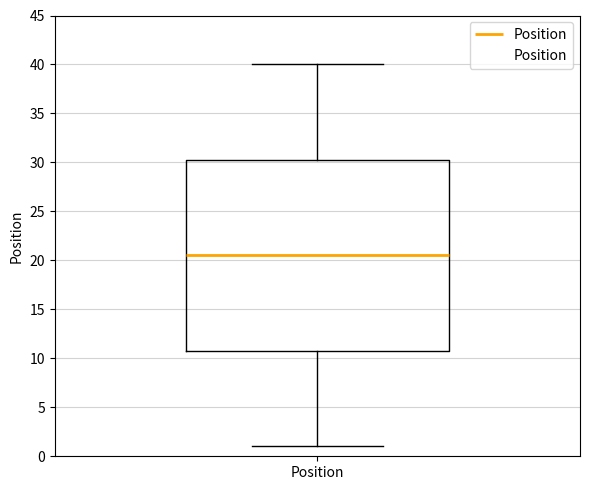

Transcribe this box plot: give where the median line is, the range the box spans, and where the two whiskers end, as read against the y-axis. The values are not printed on the chart, so give them approximately, as read against the axis.

median 20.5, box 11.0 to 30.5, whiskers 1.0 to 40.0